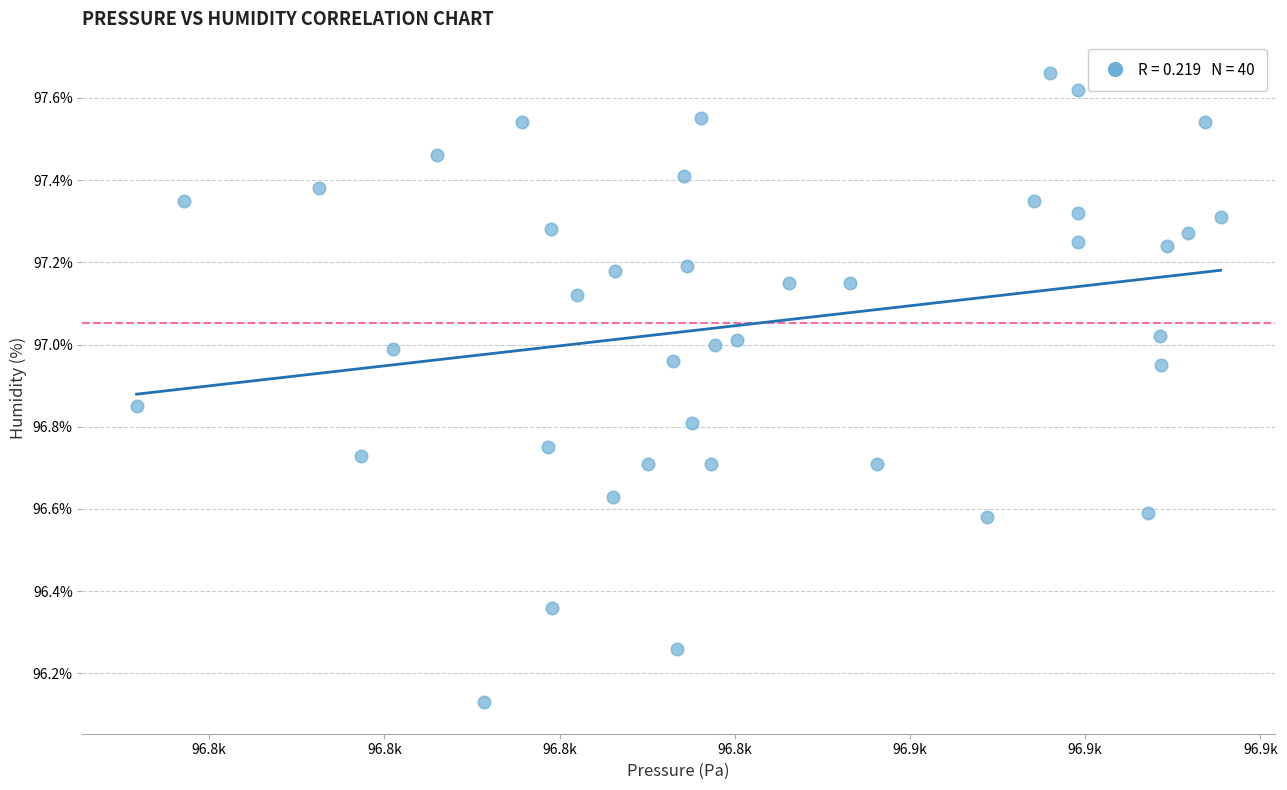

What is the range of X values (max minus min)?

123.8